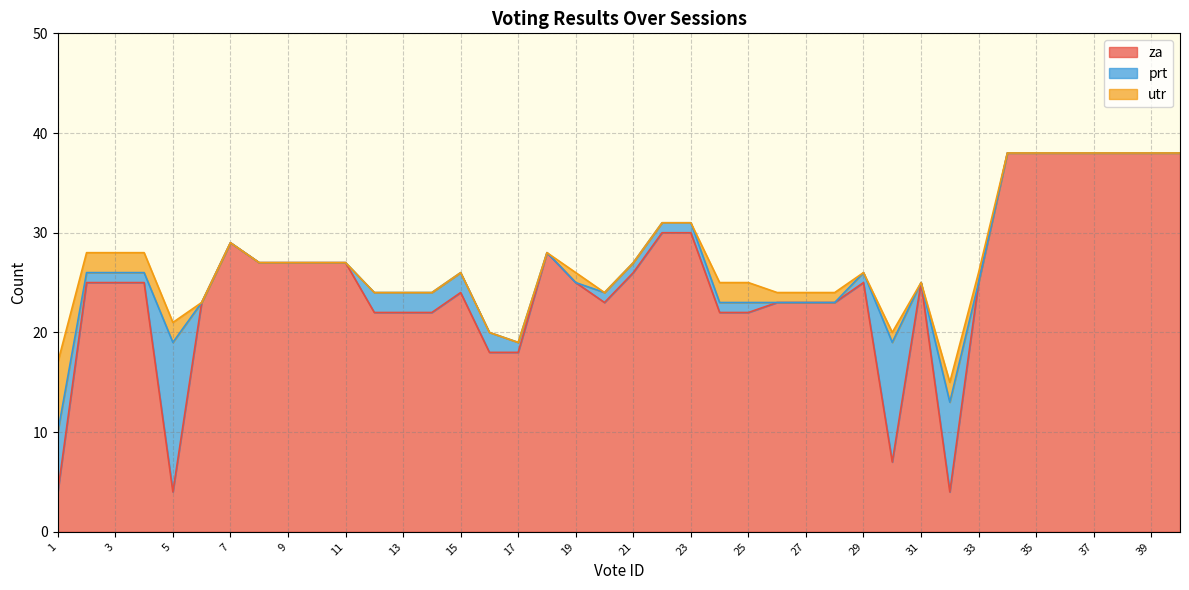

In utr, how many points are lower than both neighbors (excluding endpoints)?

2